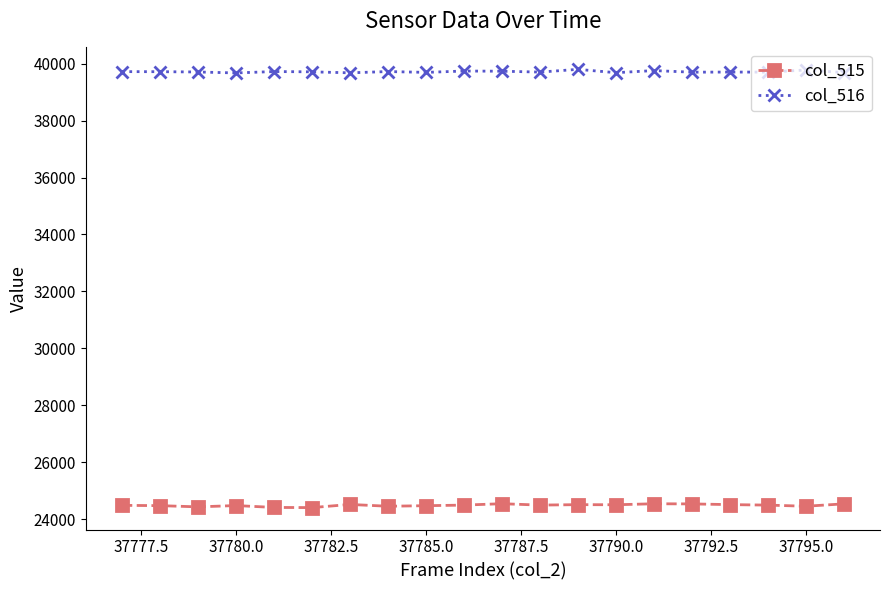

True or false: col_516 and col_515 cross at least once.

False